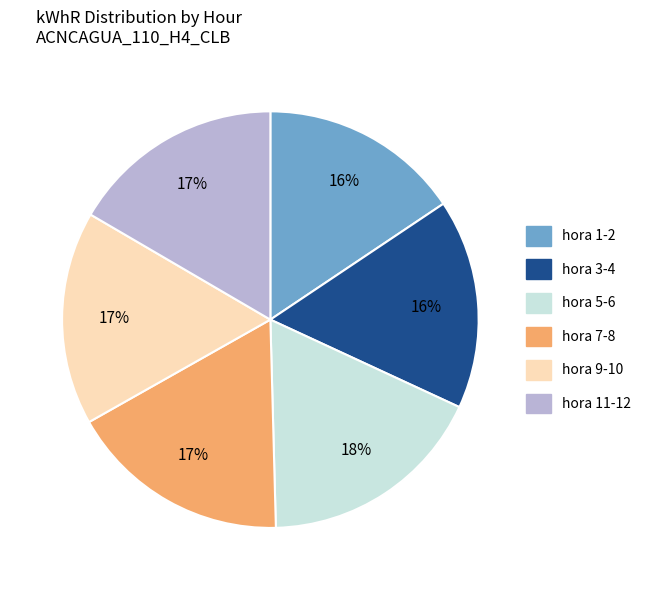

To the nearest percent, what is the average slice percentage?

17%